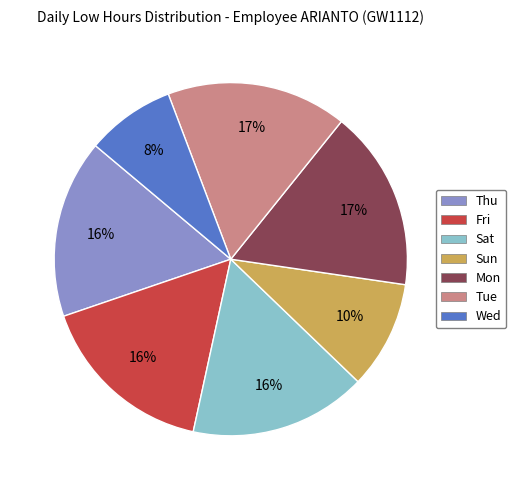

To the nearest percent, what is the average slice percentage?

14%